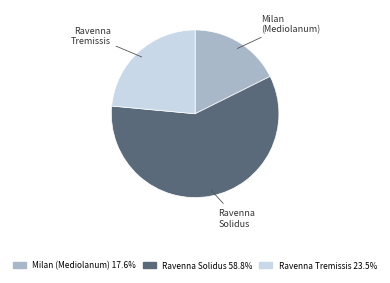

Which has a higher value, Ravenna Solidus or Milan (Mediolanum)?

Ravenna Solidus